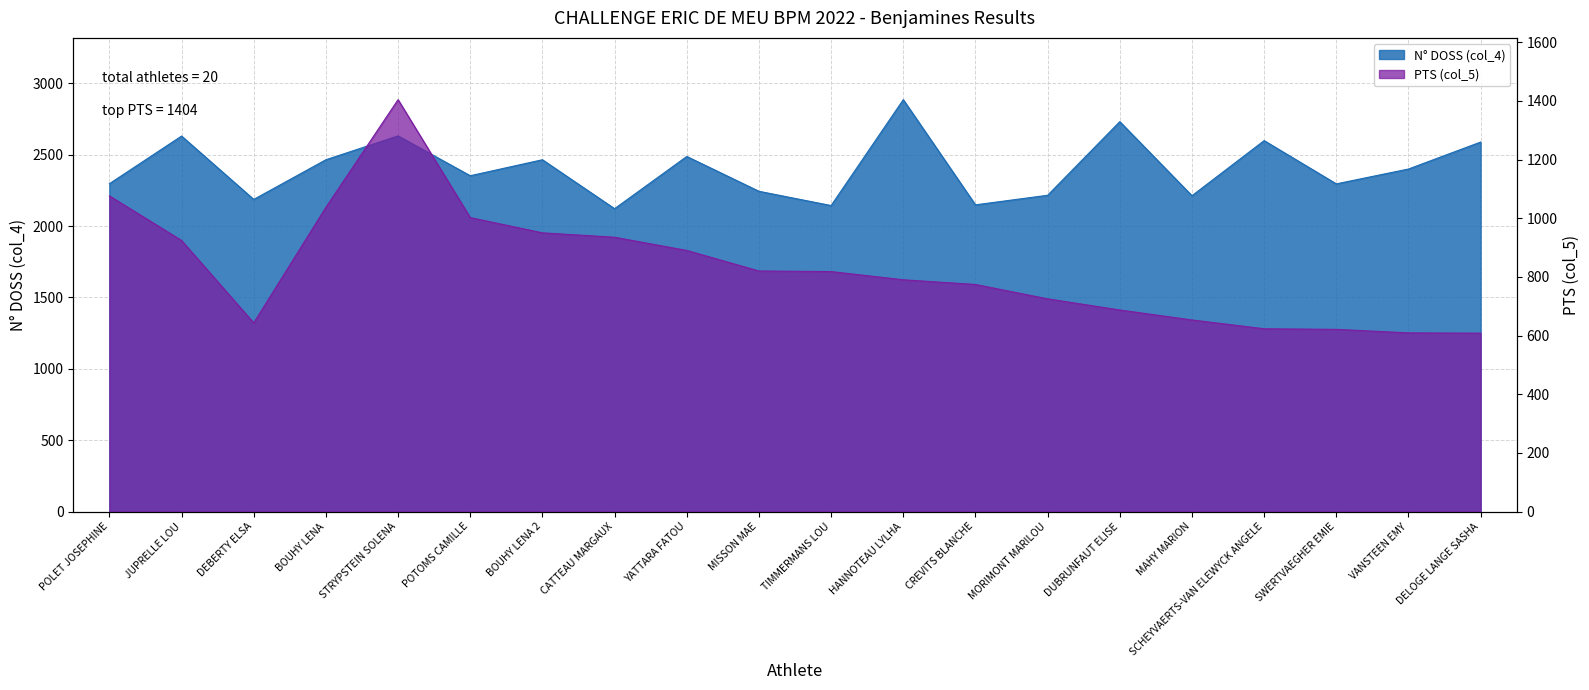

What is the smallest value displayed?

608